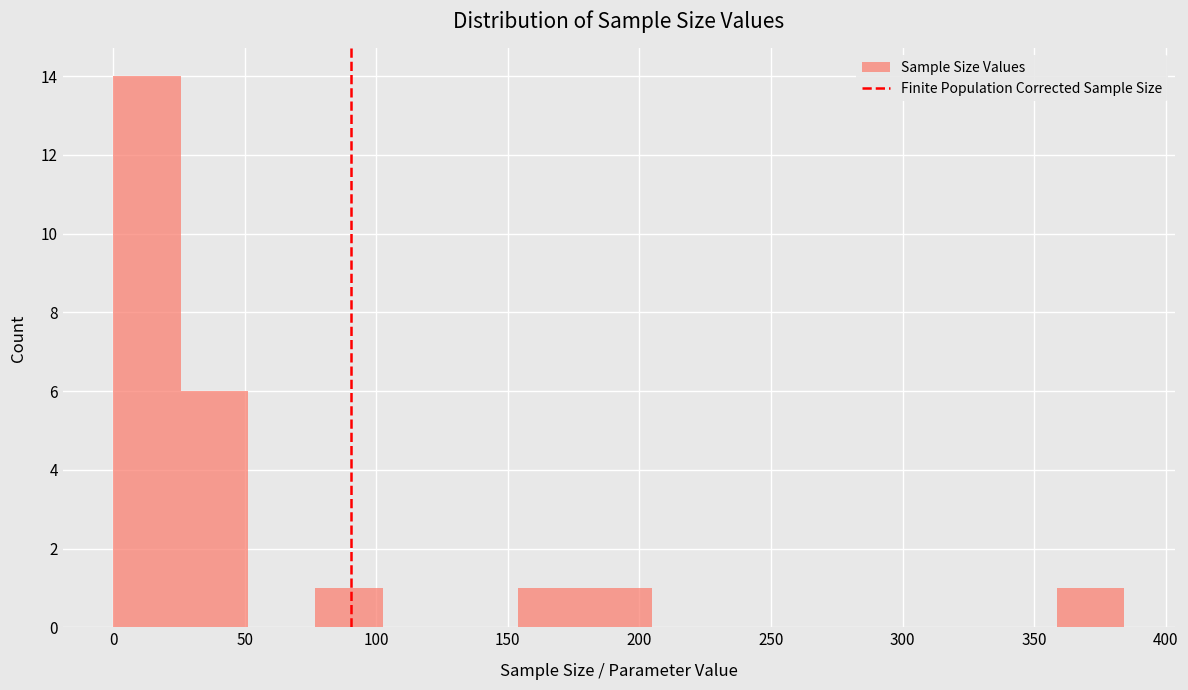

What is the height of the bar covering 0 to 25 on the x-axis? Neither the bar edges nor the heights are printed on the chart, so give them approximately, as read against the axes.

14